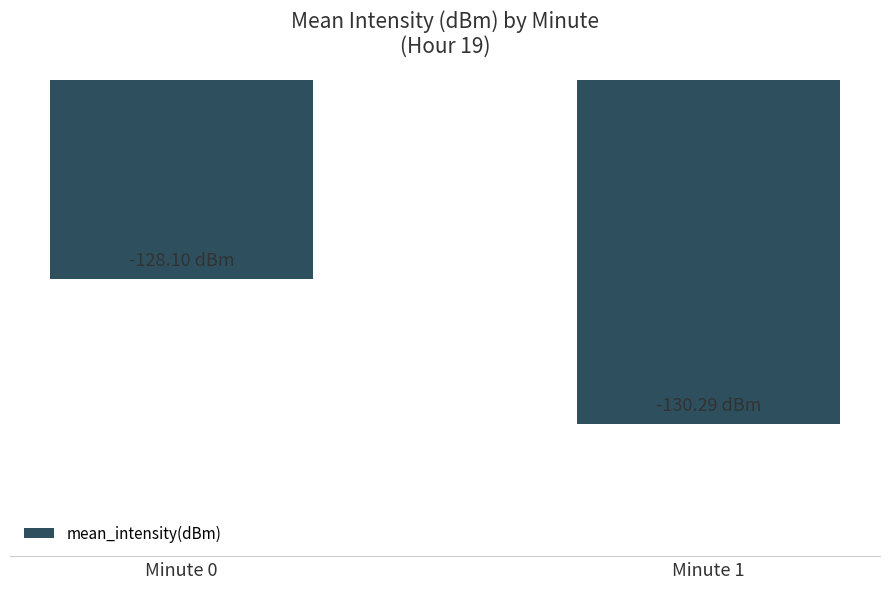

What is the change in value from Minute 0 to Minute 1?

-2.2